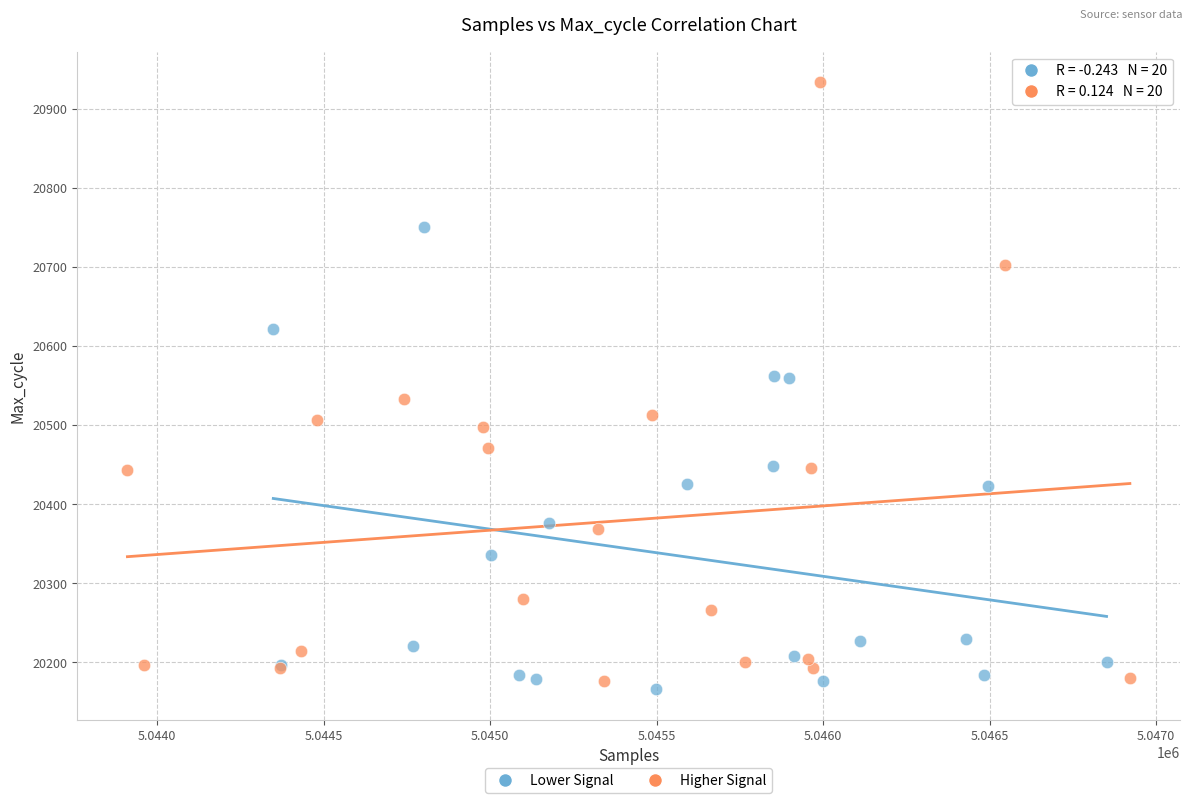

What are all the series names shown in the legend?

Lower Signal, Higher Signal